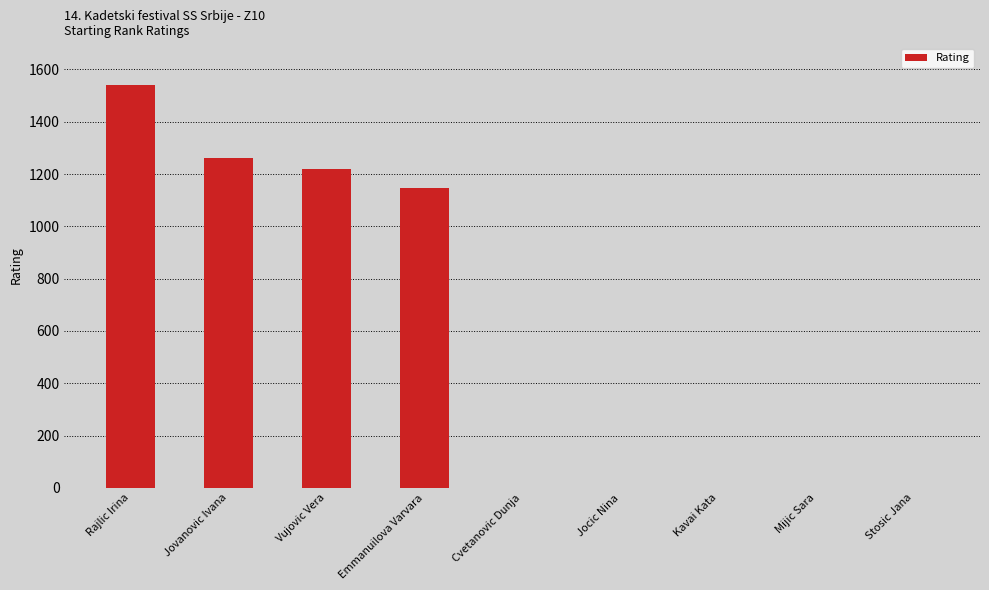

What is the sum of all values?

5167